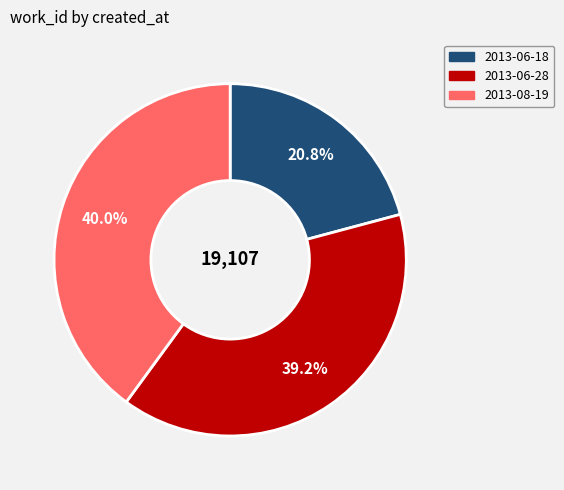

What portion of the pie excludes 2013-06-28?

60.8%